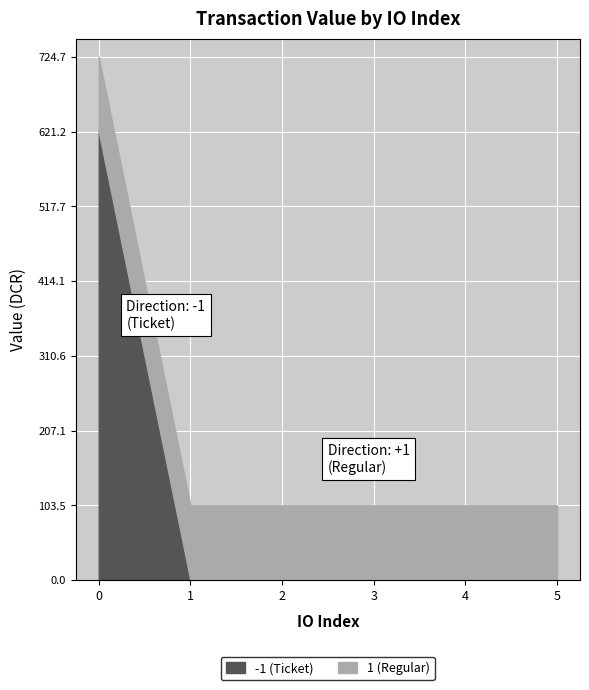

True or false: 1 has more than 1 points higher than both neighbors.

False